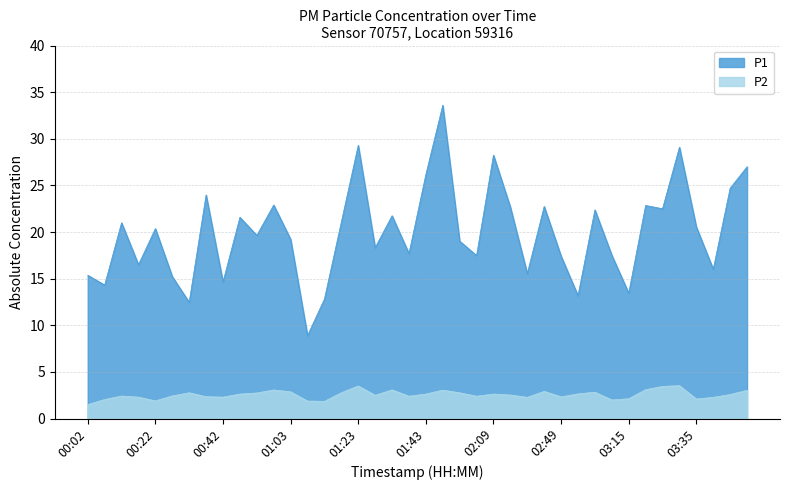

How many values in the P2 series are below 2?

4